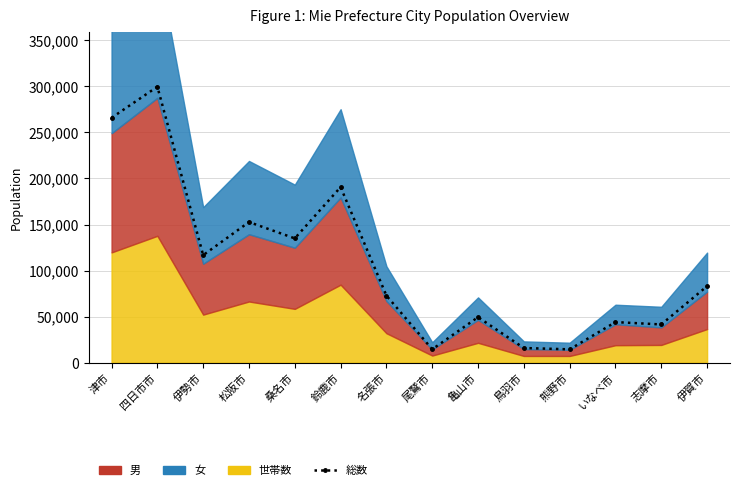

Rank the categories by value from highest to lowest.

四日市市, 津市, 鈴鹿市, 松阪市, 桑名市, 伊勢市, 伊賀市, 名張市, 亀山市, いなべ市, 志摩市, 鳥羽市, 尾鷲市, 熊野市